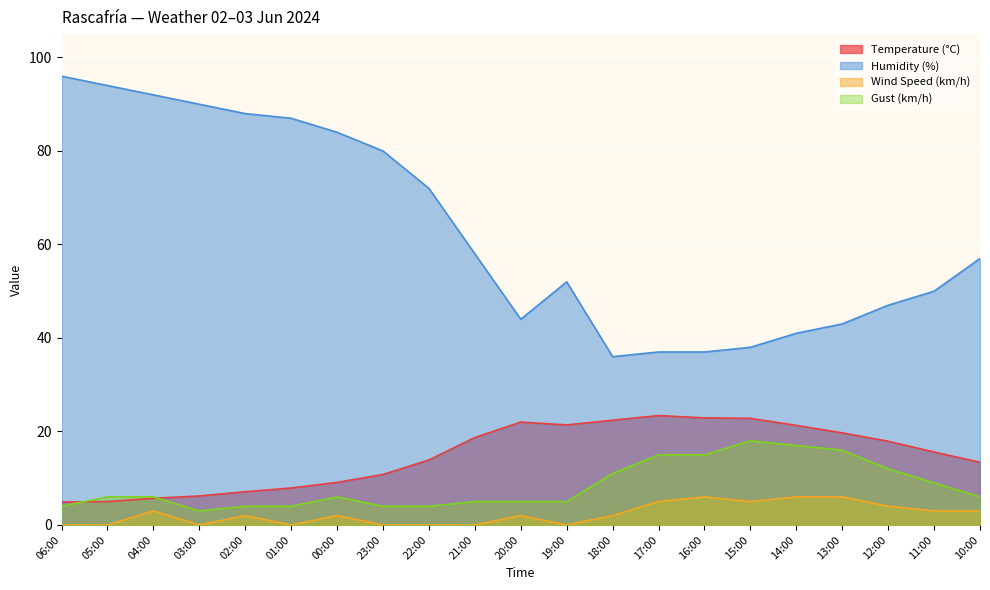

The value of Humidity (%) at 14:00 is 41.0. True or false?

True